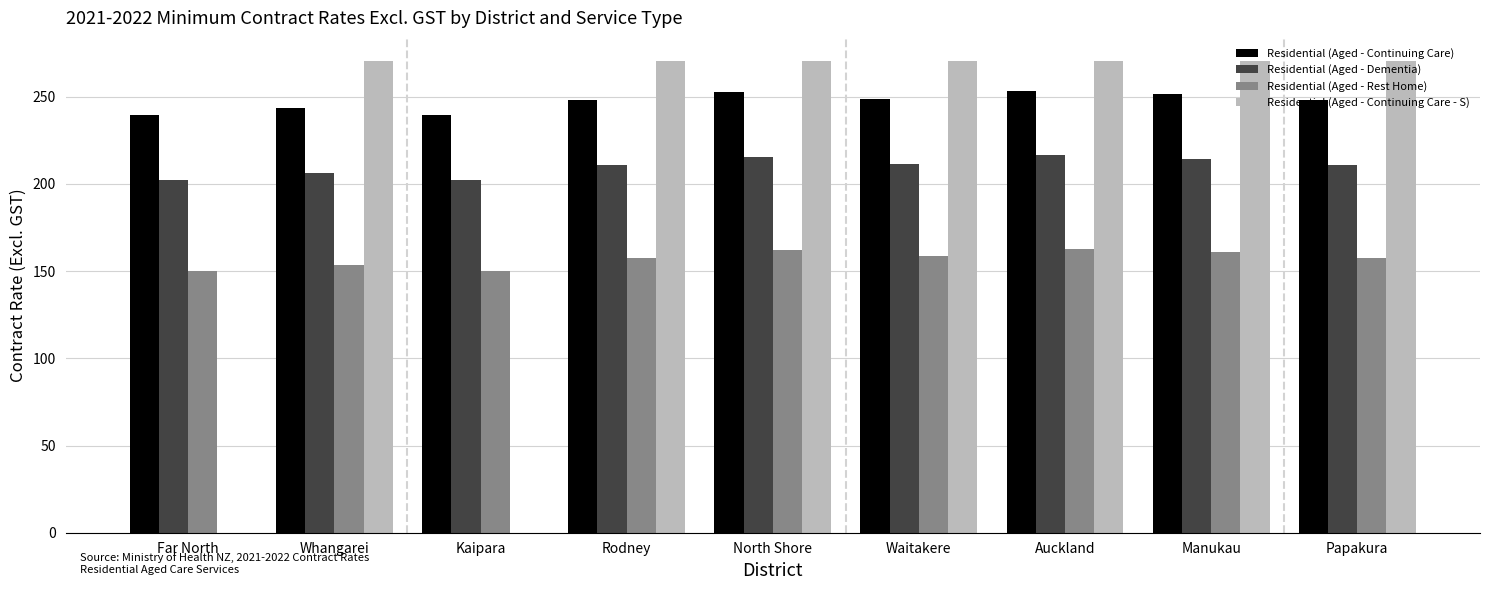

Between Far North and Waitakere, which series saw the biggest shift?

Residential (Aged - Continuing Care - S)